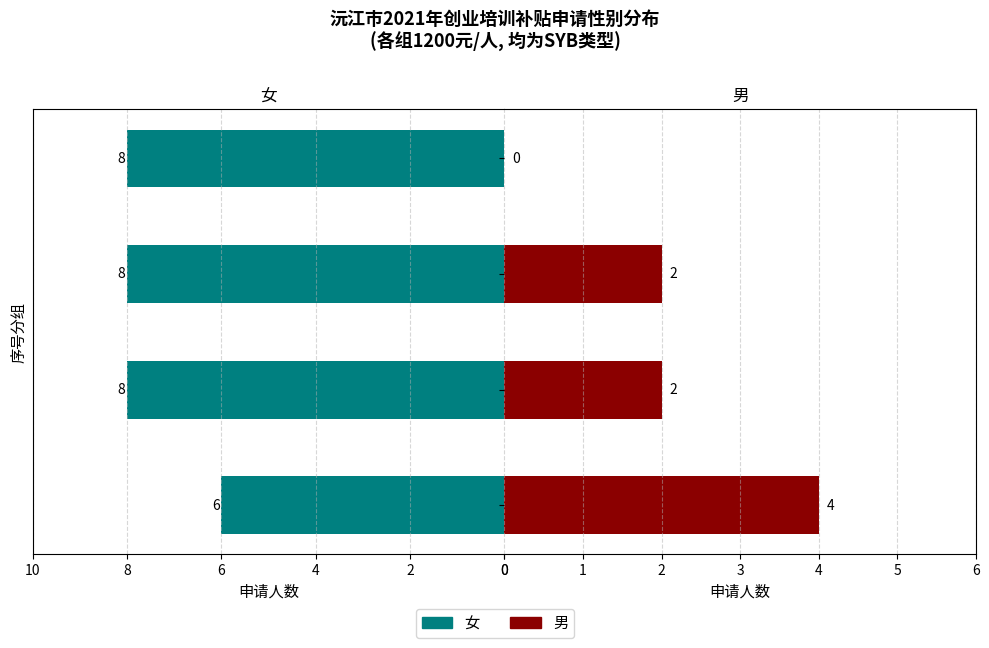

At which label is 男 closest to 2?

2